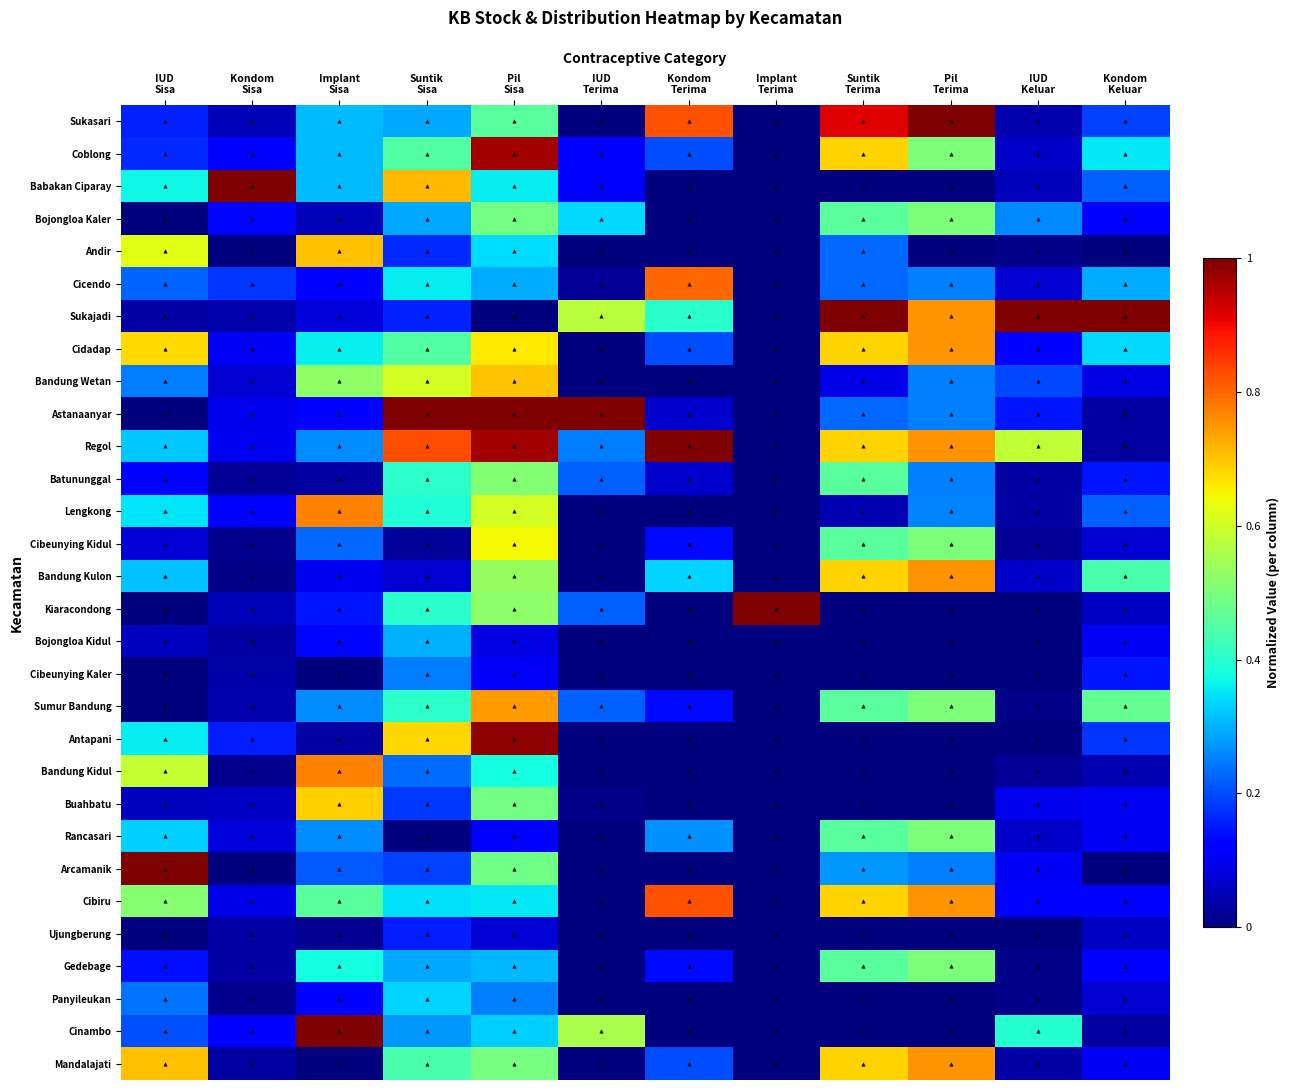

Reading right to left, extract all data points from this chart.

Sukasari: Kondom
Keluar=0.2	IUD
Keluar=0.0	Pil
Terima=1.0	Suntik
Terima=0.9	Implant
Terima=0.0	Kondom
Terima=0.8	IUD
Terima=0.0	Pil
Sisa=0.5	Suntik
Sisa=0.3	Implant
Sisa=0.3	Kondom
Sisa=0.0	IUD
Sisa=0.2
Coblong: Kondom
Keluar=0.4	IUD
Keluar=0.1	Pil
Terima=0.5	Suntik
Terima=0.7	Implant
Terima=0.0	Kondom
Terima=0.2	IUD
Terima=0.1	Pil
Sisa=1.0	Suntik
Sisa=0.5	Implant
Sisa=0.3	Kondom
Sisa=0.1	IUD
Sisa=0.2
Babakan Ciparay: Kondom
Keluar=0.2	IUD
Keluar=0.1	Pil
Terima=0.0	Suntik
Terima=0.0	Implant
Terima=0.0	Kondom
Terima=0.0	IUD
Terima=0.1	Pil
Sisa=0.4	Suntik
Sisa=0.7	Implant
Sisa=0.3	Kondom
Sisa=1.0	IUD
Sisa=0.4
Bojongloa Kaler: Kondom
Keluar=0.1	IUD
Keluar=0.3	Pil
Terima=0.5	Suntik
Terima=0.5	Implant
Terima=0.0	Kondom
Terima=0.0	IUD
Terima=0.3	Pil
Sisa=0.5	Suntik
Sisa=0.3	Implant
Sisa=0.0	Kondom
Sisa=0.1	IUD
Sisa=0.0
Andir: Kondom
Keluar=0.0	IUD
Keluar=0.0	Pil
Terima=0.0	Suntik
Terima=0.2	Implant
Terima=0.0	Kondom
Terima=0.0	IUD
Terima=0.0	Pil
Sisa=0.3	Suntik
Sisa=0.2	Implant
Sisa=0.7	Kondom
Sisa=0.0	IUD
Sisa=0.6
Cicendo: Kondom
Keluar=0.3	IUD
Keluar=0.1	Pil
Terima=0.2	Suntik
Terima=0.2	Implant
Terima=0.0	Kondom
Terima=0.8	IUD
Terima=0.0	Pil
Sisa=0.3	Suntik
Sisa=0.4	Implant
Sisa=0.1	Kondom
Sisa=0.2	IUD
Sisa=0.2
Sukajadi: Kondom
Keluar=1.0	IUD
Keluar=1.0	Pil
Terima=0.8	Suntik
Terima=1.0	Implant
Terima=0.0	Kondom
Terima=0.4	IUD
Terima=0.6	Pil
Sisa=0.0	Suntik
Sisa=0.2	Implant
Sisa=0.1	Kondom
Sisa=0.0	IUD
Sisa=0.0
Cidadap: Kondom
Keluar=0.3	IUD
Keluar=0.1	Pil
Terima=0.8	Suntik
Terima=0.7	Implant
Terima=0.0	Kondom
Terima=0.2	IUD
Terima=0.0	Pil
Sisa=0.7	Suntik
Sisa=0.5	Implant
Sisa=0.4	Kondom
Sisa=0.1	IUD
Sisa=0.7
Bandung Wetan: Kondom
Keluar=0.1	IUD
Keluar=0.2	Pil
Terima=0.2	Suntik
Terima=0.1	Implant
Terima=0.0	Kondom
Terima=0.0	IUD
Terima=0.0	Pil
Sisa=0.7	Suntik
Sisa=0.6	Implant
Sisa=0.5	Kondom
Sisa=0.1	IUD
Sisa=0.2
Astanaanyar: Kondom
Keluar=0.0	IUD
Keluar=0.1	Pil
Terima=0.2	Suntik
Terima=0.2	Implant
Terima=0.0	Kondom
Terima=0.1	IUD
Terima=1.0	Pil
Sisa=1.0	Suntik
Sisa=1.0	Implant
Sisa=0.1	Kondom
Sisa=0.1	IUD
Sisa=0.0
Regol: Kondom
Keluar=0.0	IUD
Keluar=0.6	Pil
Terima=0.8	Suntik
Terima=0.7	Implant
Terima=0.0	Kondom
Terima=1.0	IUD
Terima=0.2	Pil
Sisa=1.0	Suntik
Sisa=0.8	Implant
Sisa=0.3	Kondom
Sisa=0.1	IUD
Sisa=0.3
Batununggal: Kondom
Keluar=0.1	IUD
Keluar=0.0	Pil
Terima=0.2	Suntik
Terima=0.5	Implant
Terima=0.0	Kondom
Terima=0.1	IUD
Terima=0.2	Pil
Sisa=0.5	Suntik
Sisa=0.4	Implant
Sisa=0.0	Kondom
Sisa=0.0	IUD
Sisa=0.1
Lengkong: Kondom
Keluar=0.2	IUD
Keluar=0.0	Pil
Terima=0.3	Suntik
Terima=0.0	Implant
Terima=0.0	Kondom
Terima=0.0	IUD
Terima=0.0	Pil
Sisa=0.6	Suntik
Sisa=0.4	Implant
Sisa=0.8	Kondom
Sisa=0.1	IUD
Sisa=0.3
Cibeunying Kidul: Kondom
Keluar=0.1	IUD
Keluar=0.0	Pil
Terima=0.5	Suntik
Terima=0.5	Implant
Terima=0.0	Kondom
Terima=0.1	IUD
Terima=0.0	Pil
Sisa=0.6	Suntik
Sisa=0.0	Implant
Sisa=0.2	Kondom
Sisa=0.0	IUD
Sisa=0.1
Bandung Kulon: Kondom
Keluar=0.4	IUD
Keluar=0.1	Pil
Terima=0.8	Suntik
Terima=0.7	Implant
Terima=0.0	Kondom
Terima=0.3	IUD
Terima=0.0	Pil
Sisa=0.5	Suntik
Sisa=0.1	Implant
Sisa=0.1	Kondom
Sisa=0.0	IUD
Sisa=0.3
Kiaracondong: Kondom
Keluar=0.1	IUD
Keluar=0.0	Pil
Terima=0.0	Suntik
Terima=0.0	Implant
Terima=1.0	Kondom
Terima=0.0	IUD
Terima=0.2	Pil
Sisa=0.5	Suntik
Sisa=0.4	Implant
Sisa=0.1	Kondom
Sisa=0.0	IUD
Sisa=0.0
Bojongloa Kidul: Kondom
Keluar=0.1	IUD
Keluar=0.0	Pil
Terima=0.0	Suntik
Terima=0.0	Implant
Terima=0.0	Kondom
Terima=0.0	IUD
Terima=0.0	Pil
Sisa=0.1	Suntik
Sisa=0.3	Implant
Sisa=0.1	Kondom
Sisa=0.0	IUD
Sisa=0.1
Cibeunying Kaler: Kondom
Keluar=0.1	IUD
Keluar=0.0	Pil
Terima=0.0	Suntik
Terima=0.0	Implant
Terima=0.0	Kondom
Terima=0.0	IUD
Terima=0.0	Pil
Sisa=0.1	Suntik
Sisa=0.2	Implant
Sisa=0.0	Kondom
Sisa=0.0	IUD
Sisa=0.0
Sumur Bandung: Kondom
Keluar=0.5	IUD
Keluar=0.0	Pil
Terima=0.5	Suntik
Terima=0.5	Implant
Terima=0.0	Kondom
Terima=0.1	IUD
Terima=0.2	Pil
Sisa=0.7	Suntik
Sisa=0.4	Implant
Sisa=0.3	Kondom
Sisa=0.0	IUD
Sisa=0.0
Antapani: Kondom
Keluar=0.2	IUD
Keluar=0.0	Pil
Terima=0.0	Suntik
Terima=0.0	Implant
Terima=0.0	Kondom
Terima=0.0	IUD
Terima=0.0	Pil
Sisa=1.0	Suntik
Sisa=0.7	Implant
Sisa=0.0	Kondom
Sisa=0.2	IUD
Sisa=0.4
Bandung Kidul: Kondom
Keluar=0.0	IUD
Keluar=0.0	Pil
Terima=0.0	Suntik
Terima=0.0	Implant
Terima=0.0	Kondom
Terima=0.0	IUD
Terima=0.0	Pil
Sisa=0.4	Suntik
Sisa=0.2	Implant
Sisa=0.8	Kondom
Sisa=0.0	IUD
Sisa=0.6
Buahbatu: Kondom
Keluar=0.1	IUD
Keluar=0.1	Pil
Terima=0.0	Suntik
Terima=0.0	Implant
Terima=0.0	Kondom
Terima=0.0	IUD
Terima=0.0	Pil
Sisa=0.5	Suntik
Sisa=0.2	Implant
Sisa=0.7	Kondom
Sisa=0.1	IUD
Sisa=0.1
Rancasari: Kondom
Keluar=0.1	IUD
Keluar=0.1	Pil
Terima=0.5	Suntik
Terima=0.5	Implant
Terima=0.0	Kondom
Terima=0.3	IUD
Terima=0.0	Pil
Sisa=0.1	Suntik
Sisa=0.0	Implant
Sisa=0.3	Kondom
Sisa=0.1	IUD
Sisa=0.3
Arcamanik: Kondom
Keluar=0.0	IUD
Keluar=0.1	Pil
Terima=0.2	Suntik
Terima=0.3	Implant
Terima=0.0	Kondom
Terima=0.0	IUD
Terima=0.0	Pil
Sisa=0.5	Suntik
Sisa=0.2	Implant
Sisa=0.2	Kondom
Sisa=0.0	IUD
Sisa=1.0
Cibiru: Kondom
Keluar=0.1	IUD
Keluar=0.1	Pil
Terima=0.8	Suntik
Terima=0.7	Implant
Terima=0.0	Kondom
Terima=0.8	IUD
Terima=0.0	Pil
Sisa=0.4	Suntik
Sisa=0.3	Implant
Sisa=0.5	Kondom
Sisa=0.1	IUD
Sisa=0.5
Ujungberung: Kondom
Keluar=0.1	IUD
Keluar=0.0	Pil
Terima=0.0	Suntik
Terima=0.0	Implant
Terima=0.0	Kondom
Terima=0.0	IUD
Terima=0.0	Pil
Sisa=0.1	Suntik
Sisa=0.2	Implant
Sisa=0.0	Kondom
Sisa=0.0	IUD
Sisa=0.0
Gedebage: Kondom
Keluar=0.1	IUD
Keluar=0.0	Pil
Terima=0.5	Suntik
Terima=0.5	Implant
Terima=0.0	Kondom
Terima=0.1	IUD
Terima=0.0	Pil
Sisa=0.3	Suntik
Sisa=0.3	Implant
Sisa=0.4	Kondom
Sisa=0.0	IUD
Sisa=0.1
Panyileukan: Kondom
Keluar=0.1	IUD
Keluar=0.0	Pil
Terima=0.0	Suntik
Terima=0.0	Implant
Terima=0.0	Kondom
Terima=0.0	IUD
Terima=0.0	Pil
Sisa=0.3	Suntik
Sisa=0.3	Implant
Sisa=0.1	Kondom
Sisa=0.0	IUD
Sisa=0.2
Cinambo: Kondom
Keluar=0.0	IUD
Keluar=0.4	Pil
Terima=0.0	Suntik
Terima=0.0	Implant
Terima=0.0	Kondom
Terima=0.0	IUD
Terima=0.6	Pil
Sisa=0.3	Suntik
Sisa=0.3	Implant
Sisa=1.0	Kondom
Sisa=0.1	IUD
Sisa=0.2
Mandalajati: Kondom
Keluar=0.1	IUD
Keluar=0.0	Pil
Terima=0.8	Suntik
Terima=0.7	Implant
Terima=0.0	Kondom
Terima=0.2	IUD
Terima=0.0	Pil
Sisa=0.5	Suntik
Sisa=0.4	Implant
Sisa=0.0	Kondom
Sisa=0.0	IUD
Sisa=0.7